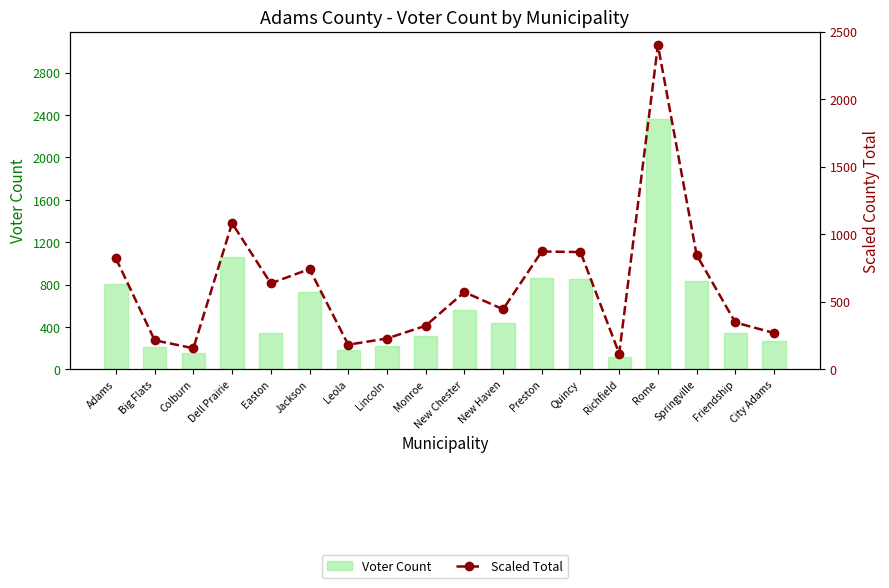

Is it true that Scaled Total equals 433.0 at City Adams?

False